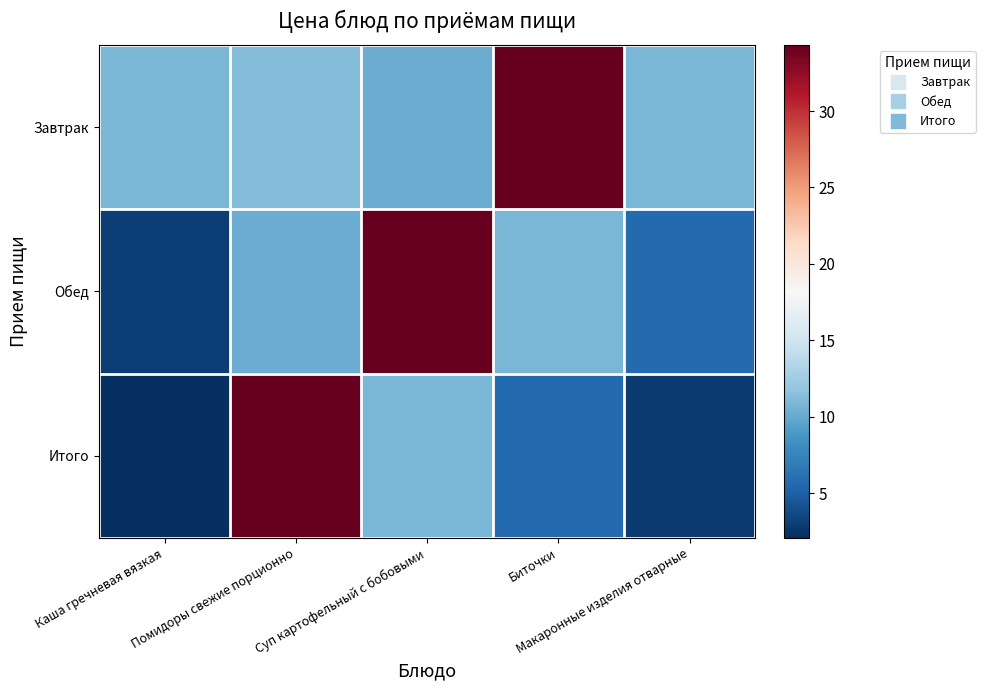

Which series has the widest spread of values?

Итого